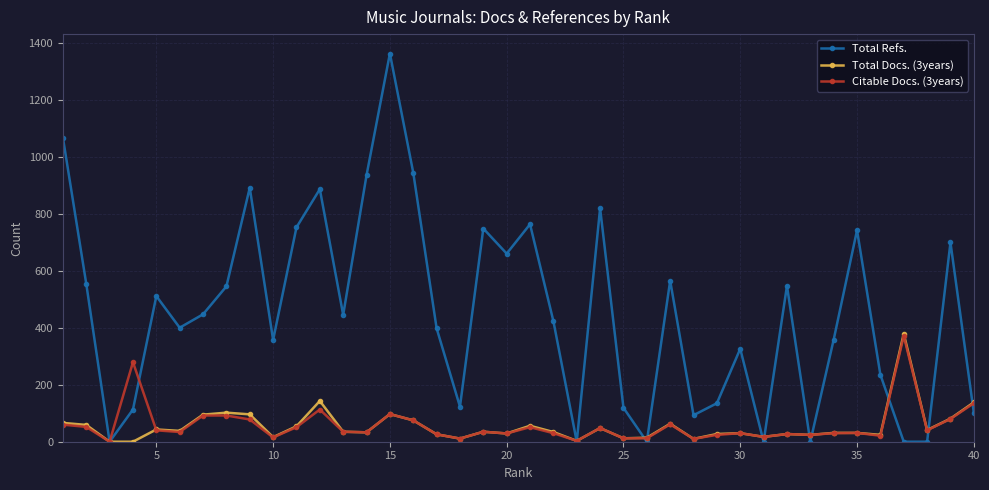

True or false: Total Docs. (3years) has more than 0 points higher than both neighbors.

True